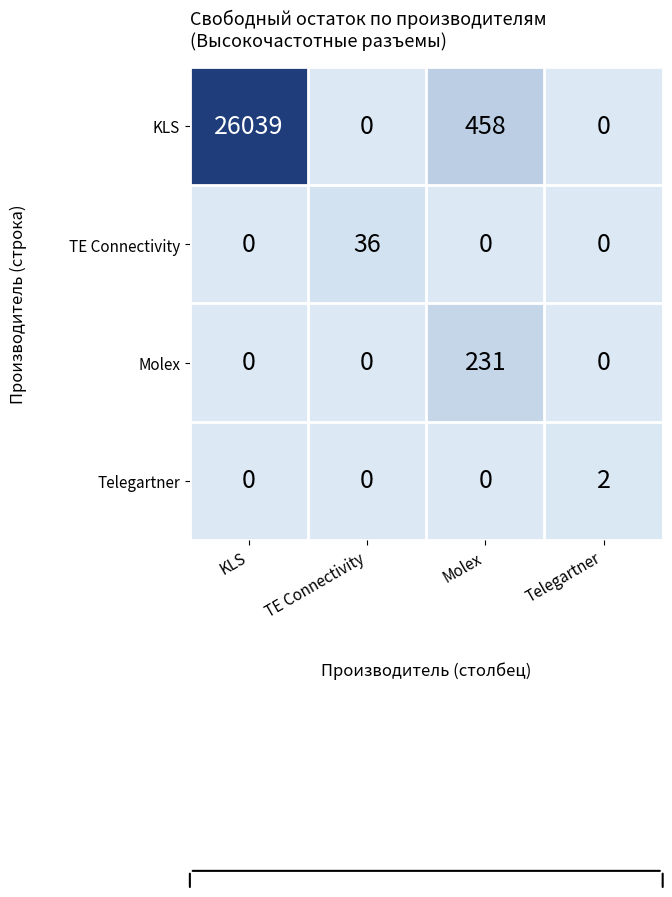

What is the average value of the Molex series?

58